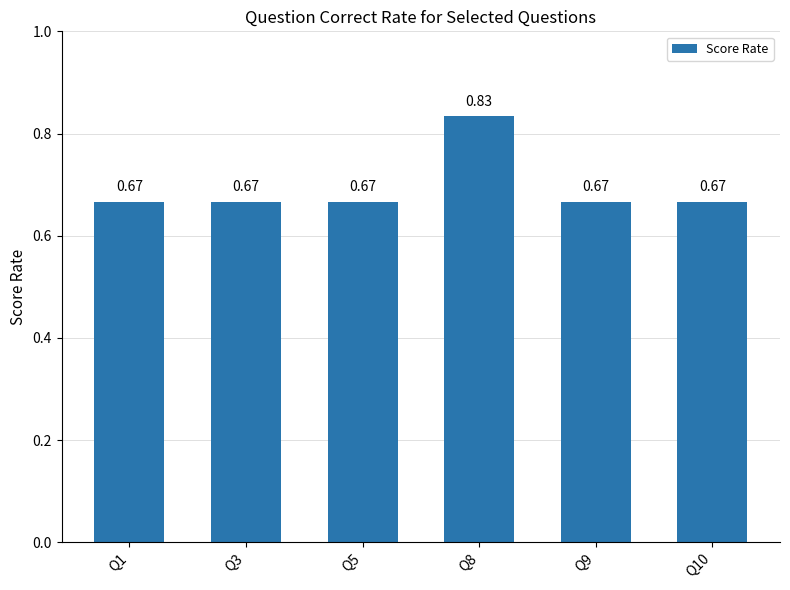

What is the sum of the values at Q9 and Q3?

1.3